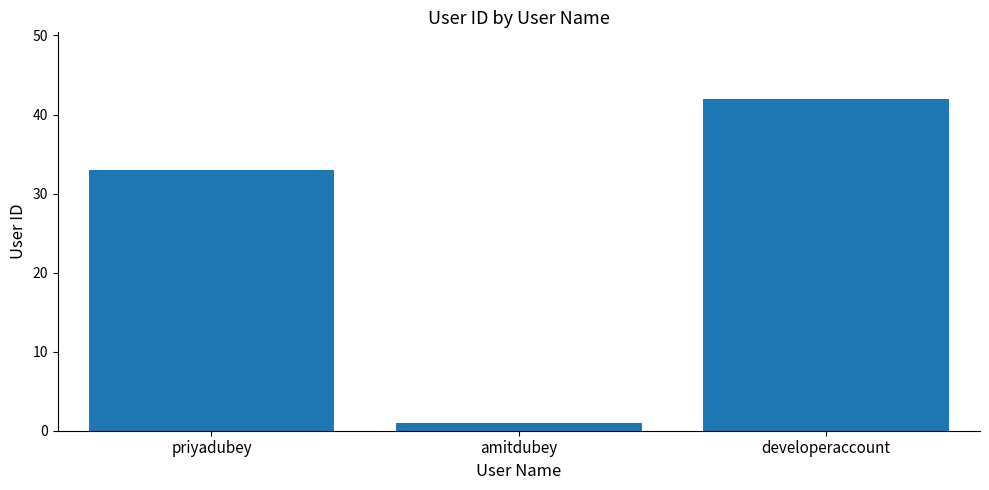

What is the greatest value displayed?

42